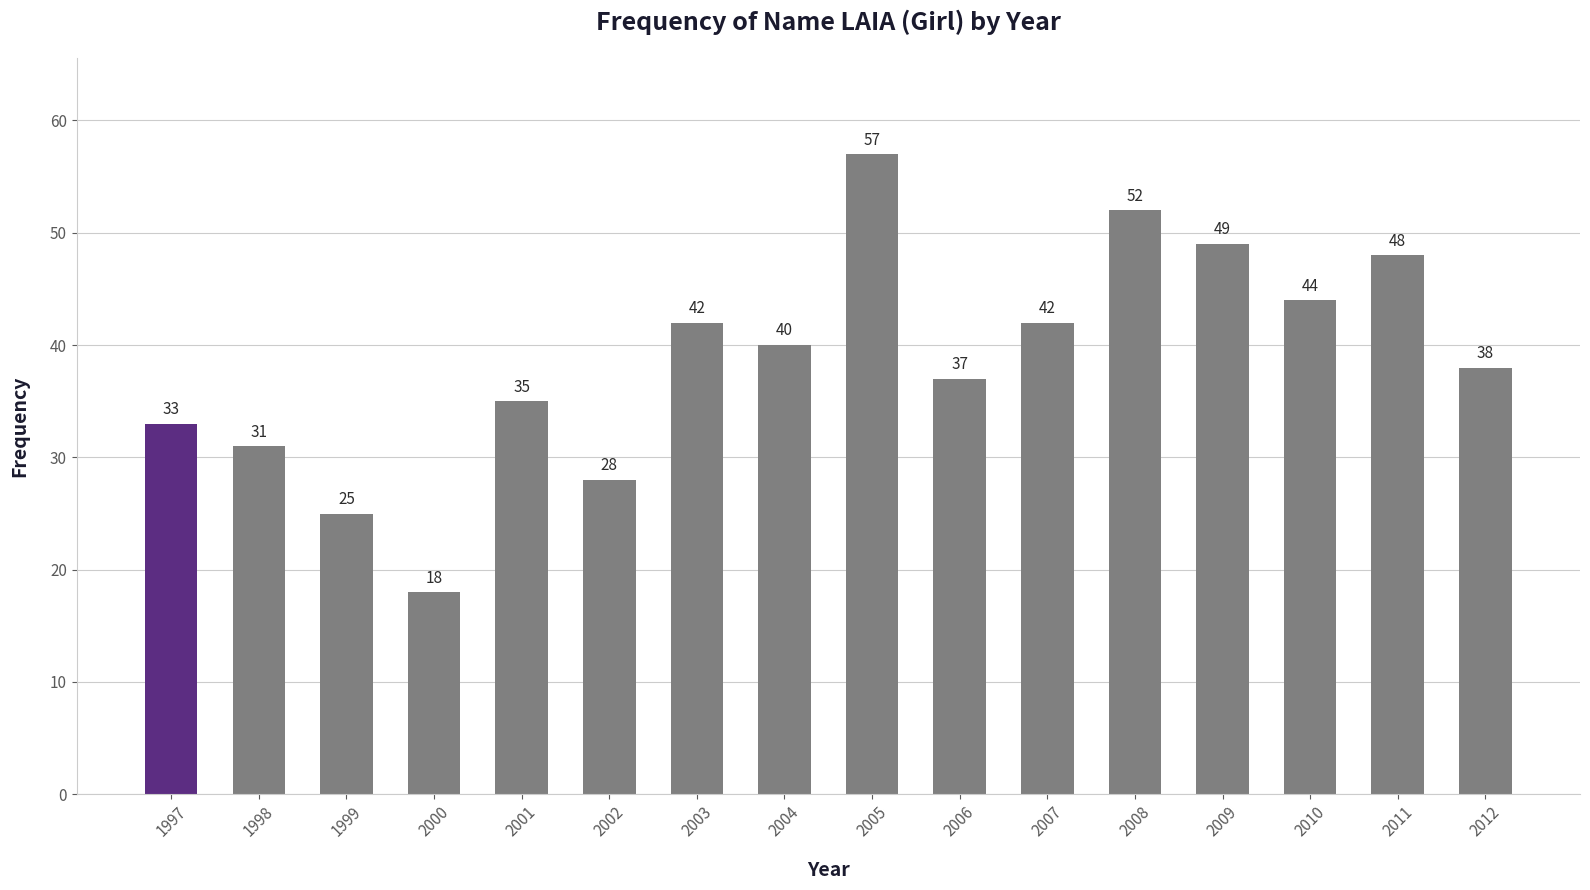

What value does the data have at 2012, to the nearest 10?

40